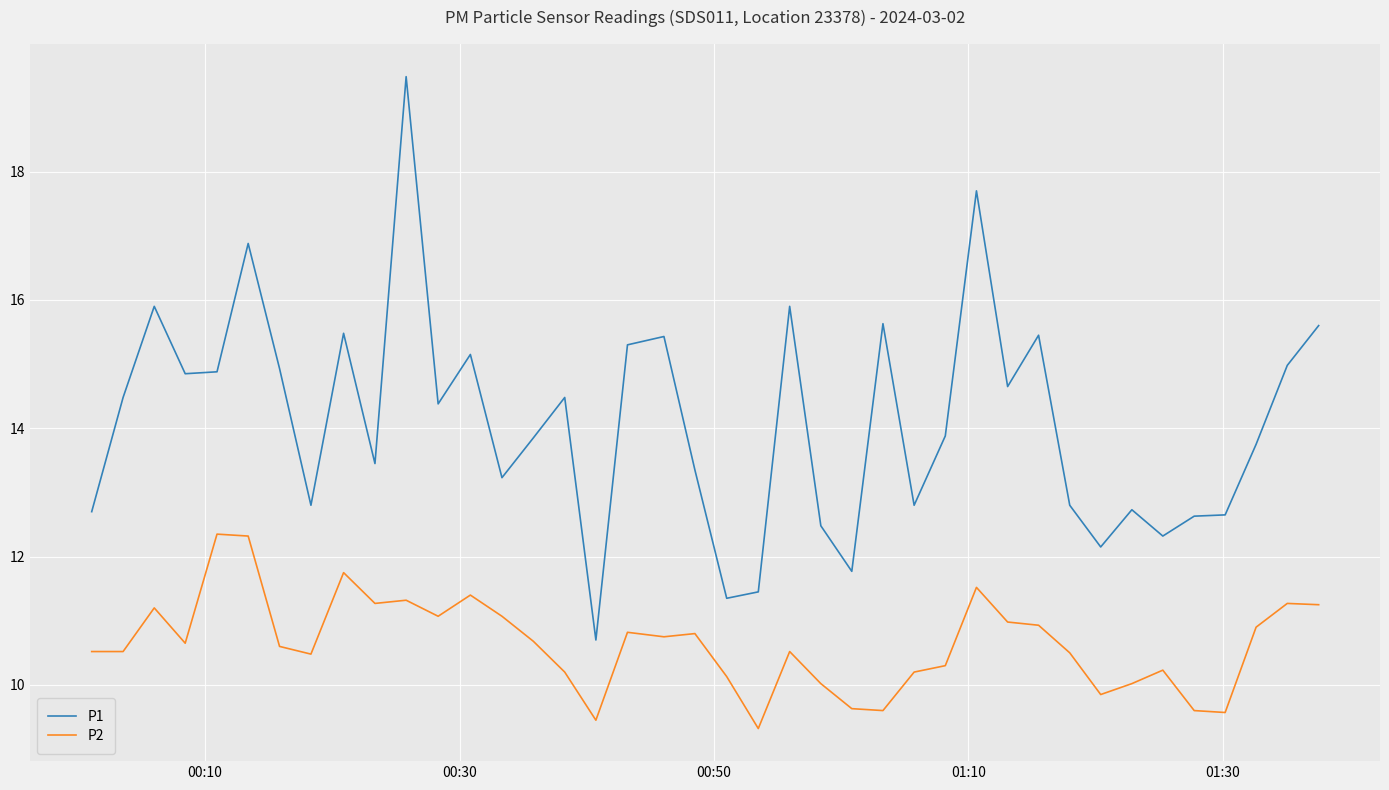

What are all the series names shown in the legend?

P1, P2